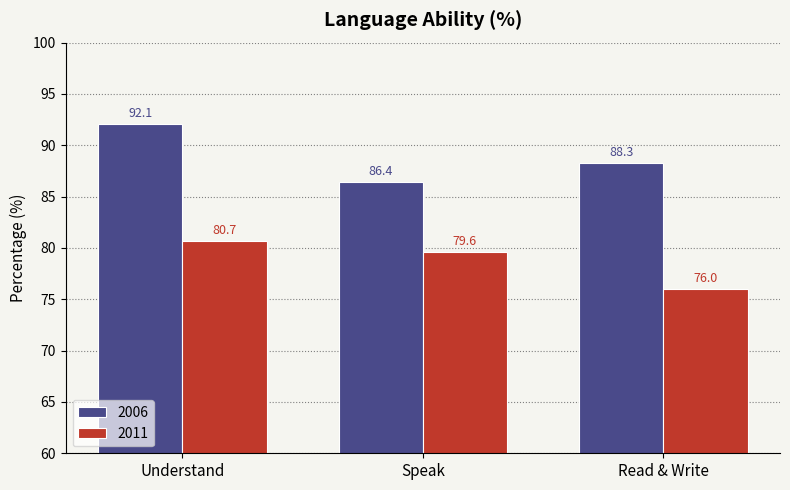

Which category has the highest value across all series?

Understand